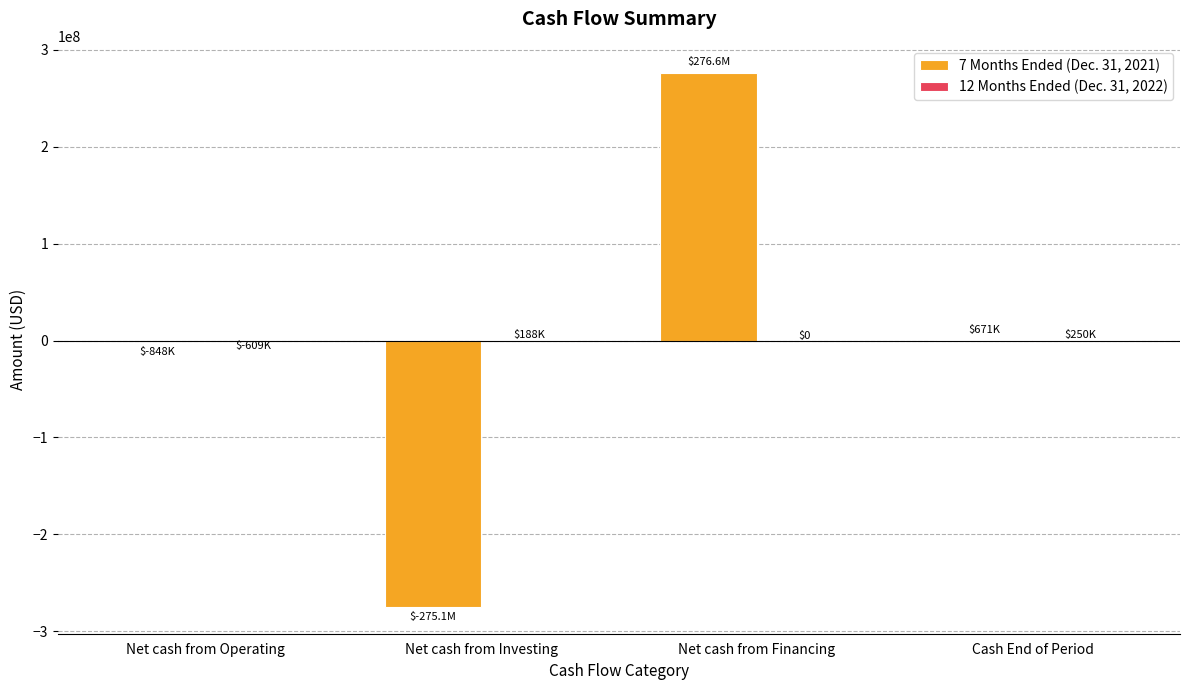

The value of 7 Months Ended (Dec. 31, 2021) at Net cash from Financing is 496345800. True or false?

False